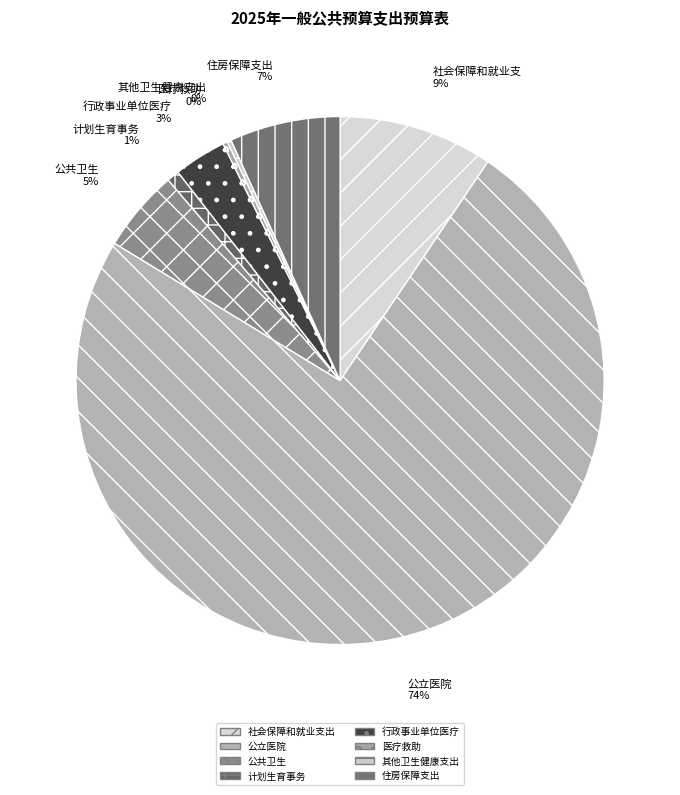

What is the change in value from 社会保障和就业支出 to 医疗救助?

-6358057.2